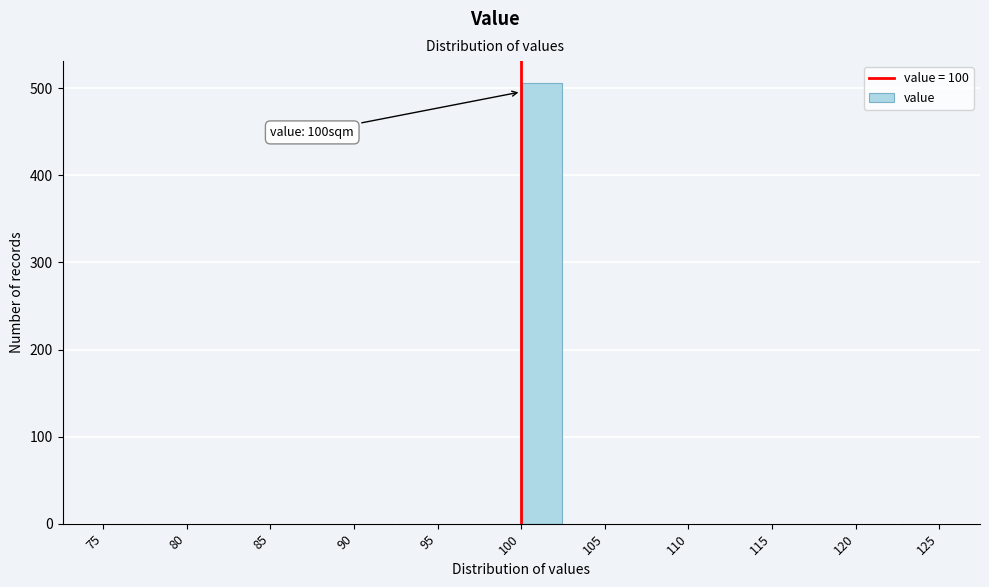

Over which range of the x-axis is the bar tallest?

100.0 to 102.5